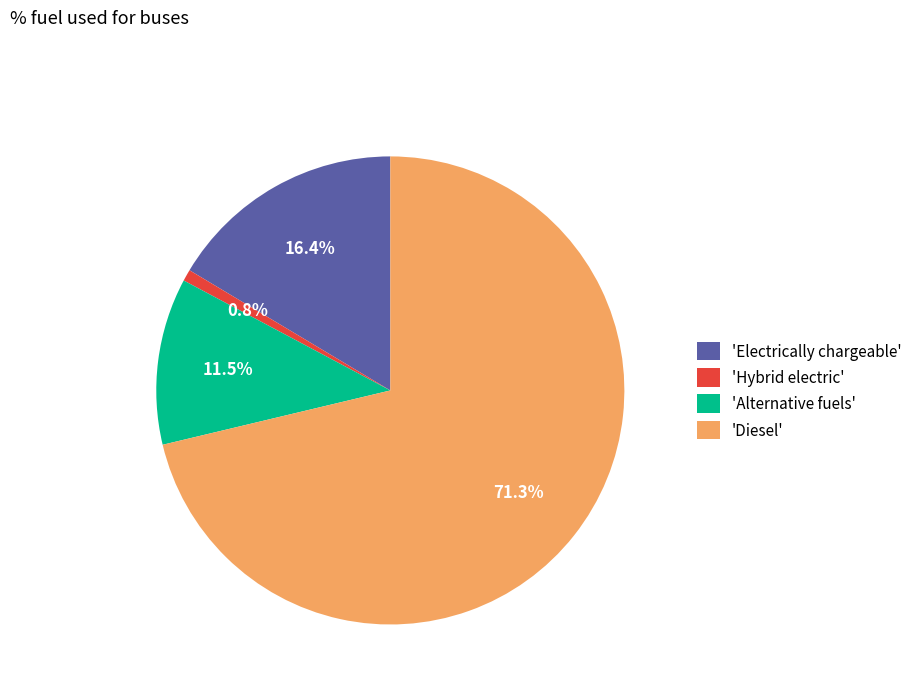

What percentage is NOT represented by 'Hybrid electric'?

99.2%